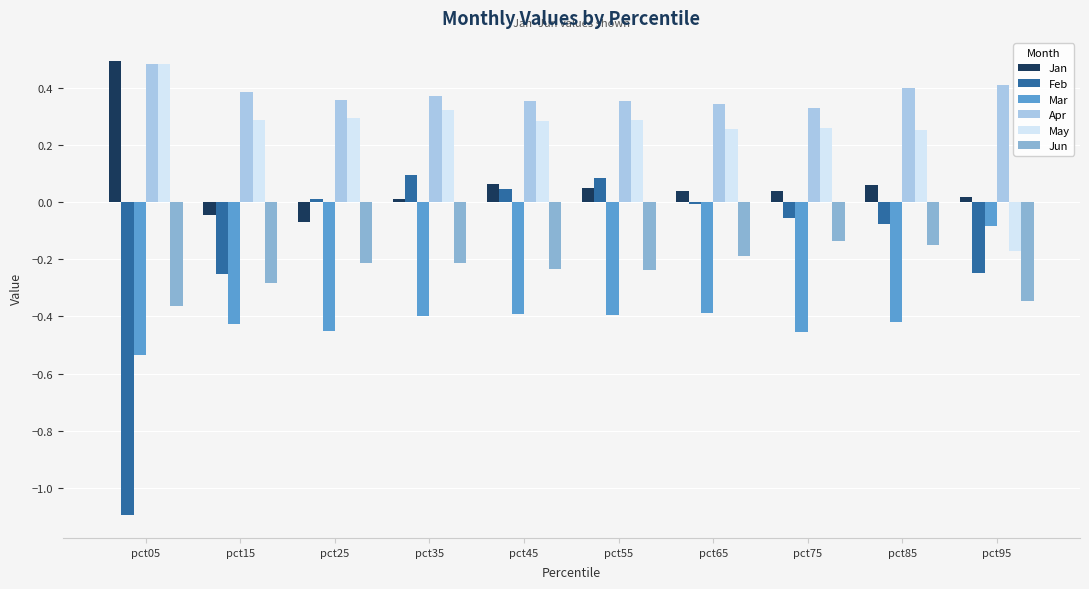

Which series has the widest spread of values?

Feb